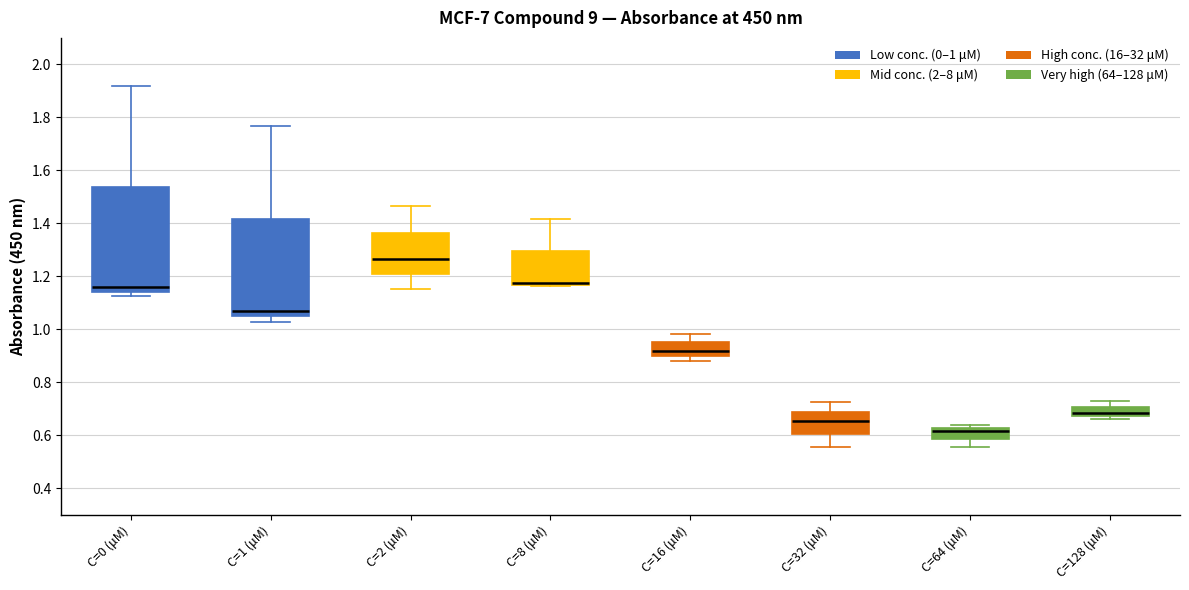

Reading left to right, transcribe this box plot: for each box, give where its median line is, the range the box spans, and where its two whiskers end, as read against the y-axis. The values are not printed on the chart, so give them approximately, as read against the axis.

C=0 (μM): median 1.16, box 1.14 to 1.54, whiskers 1.12 to 1.92
C=1 (μM): median 1.08, box 1.04 to 1.42, whiskers 1.02 to 1.76
C=2 (μM): median 1.26, box 1.20 to 1.36, whiskers 1.16 to 1.46
C=8 (μM): median 1.18 (drawn on the box's lower edge), box 1.16 to 1.30, whiskers 1.16 to 1.42
C=16 (μM): median 0.92, box 0.90 to 0.96, whiskers 0.88 to 0.98
C=32 (μM): median 0.66, box 0.60 to 0.68, whiskers 0.56 to 0.72
C=64 (μM): median 0.62 (just below the box's upper edge), box 0.58 to 0.62, whiskers 0.56 to 0.64
C=128 (μM): median 0.68 (just above the box's lower edge), box 0.68 to 0.70, whiskers 0.66 to 0.74